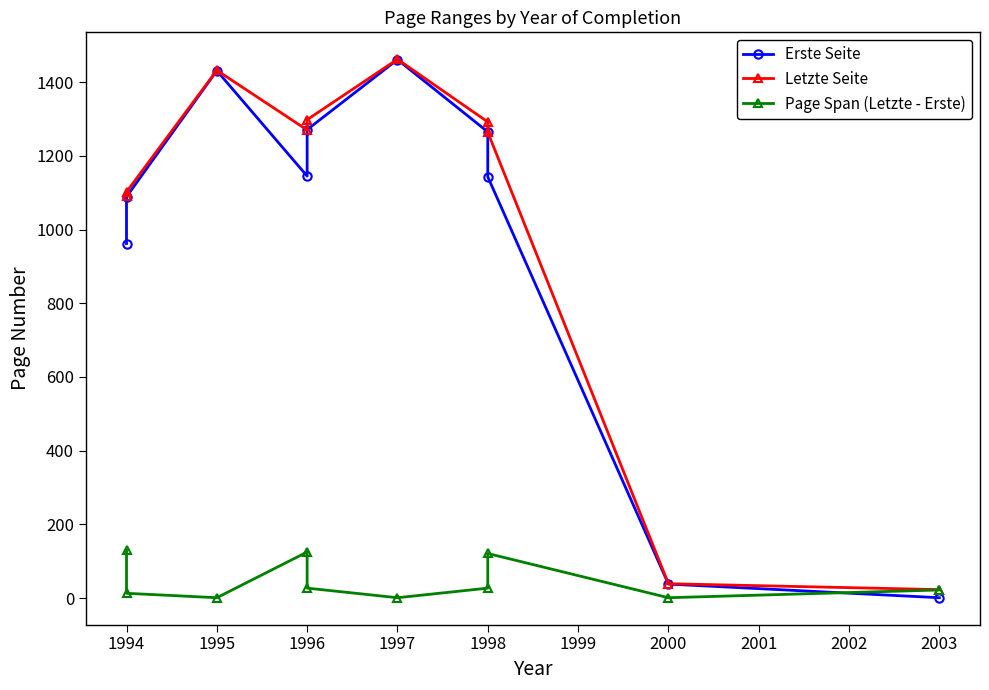

At which category does Erste Seite reach its first local peak?

1995